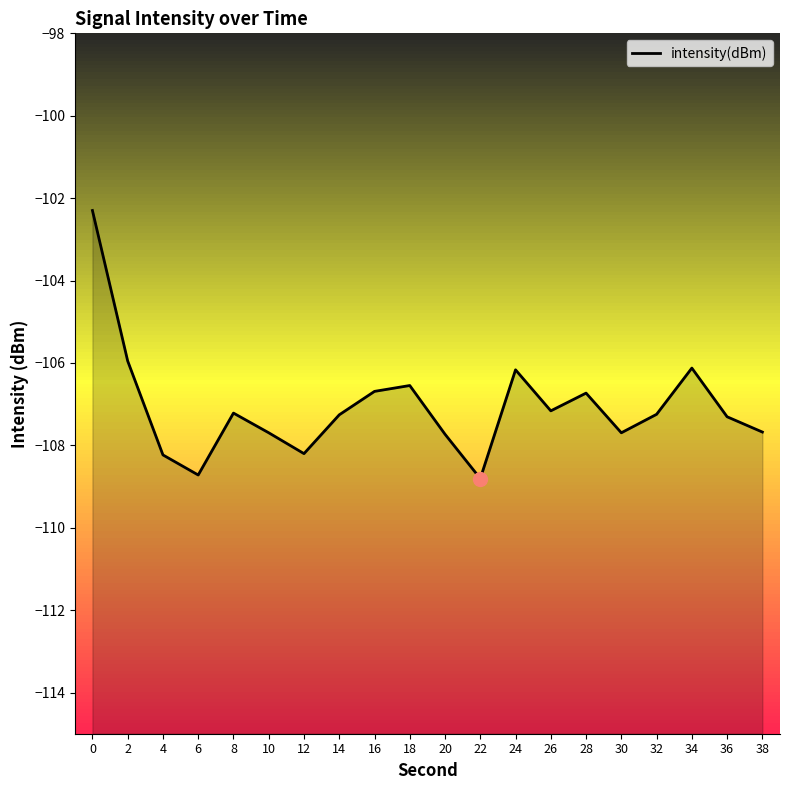

What is the greatest value displayed?

-102.3